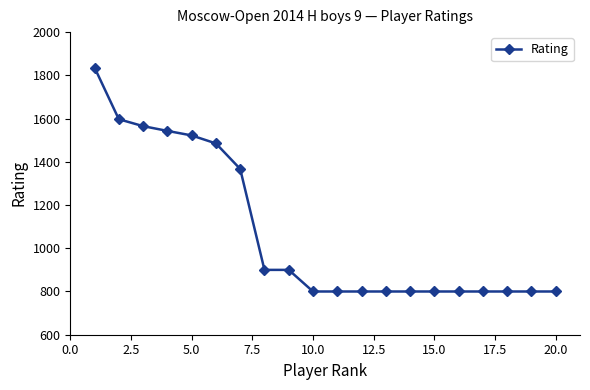

What is the sum of all values?

21515